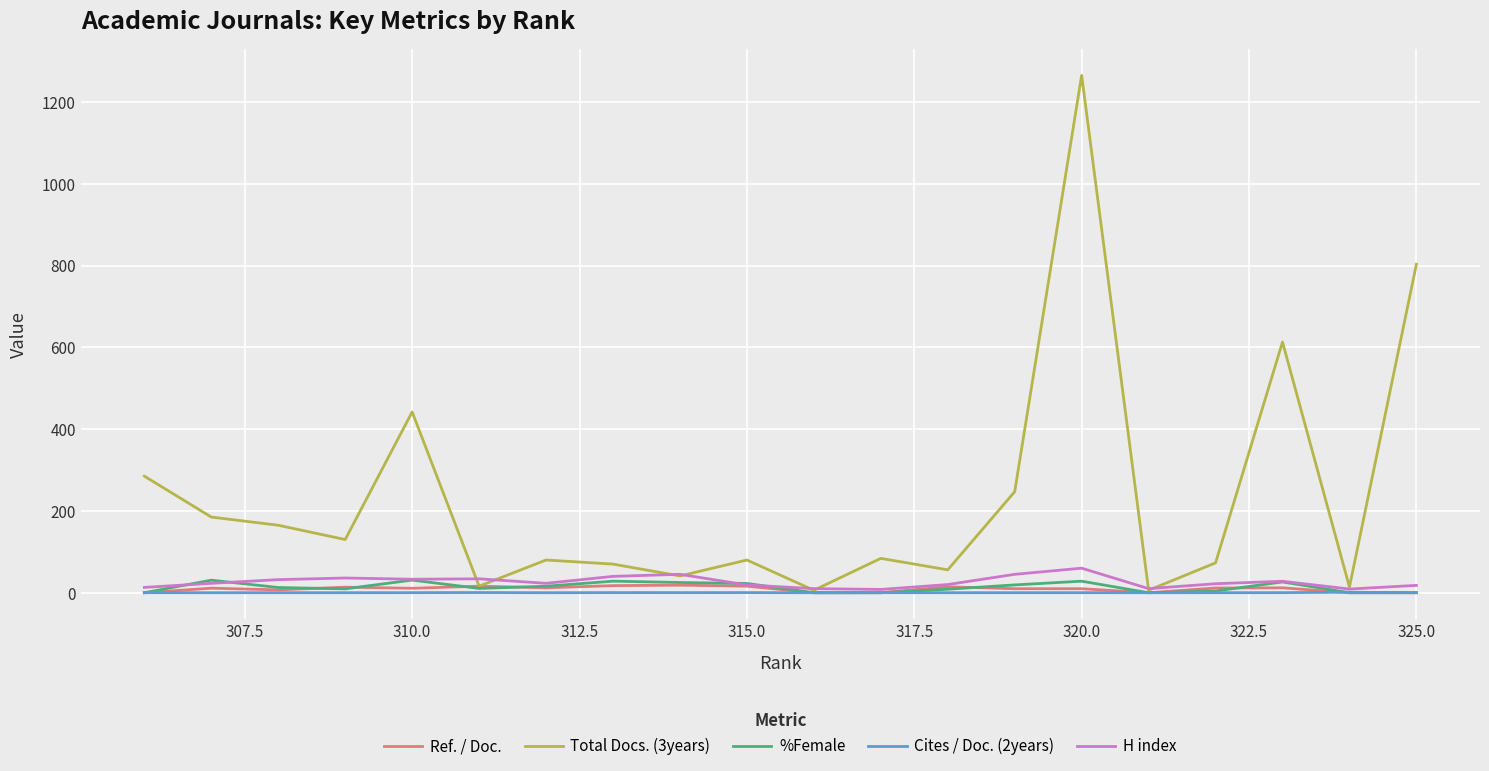

Which series has the largest range (max minus min)?

Total Docs. (3years)